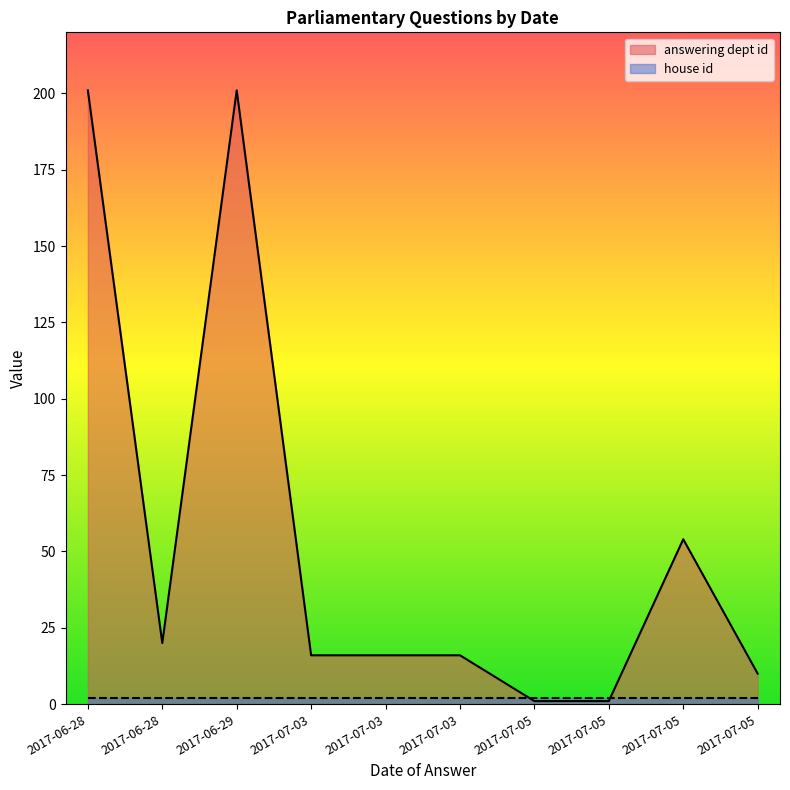

The value of house id at 2017-07-03 is 3. True or false?

False